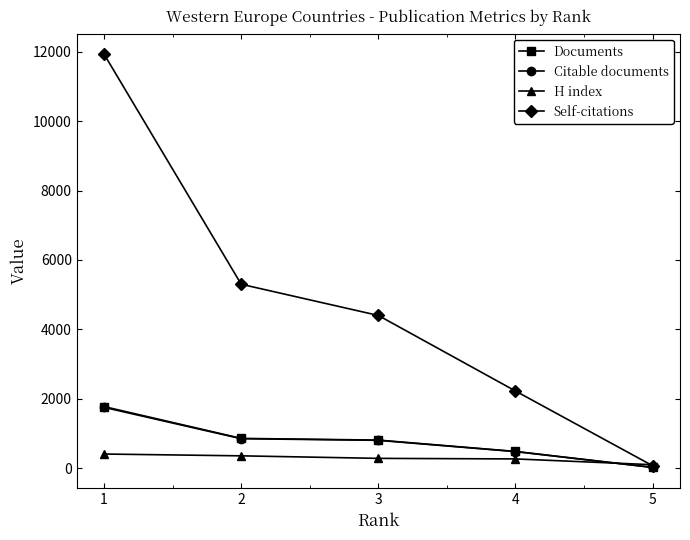

What is the difference between the maximum and minimum values in the Documents series?

1754